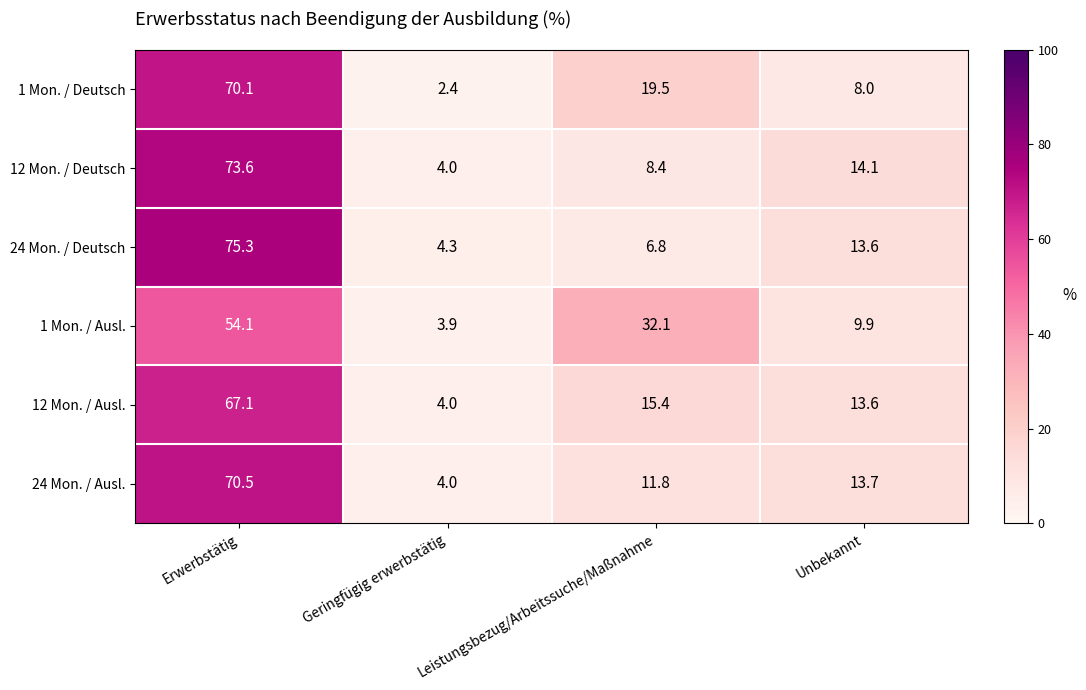

Where is 24 Mon. / Deutsch nearest to the value 39?

Unbekannt